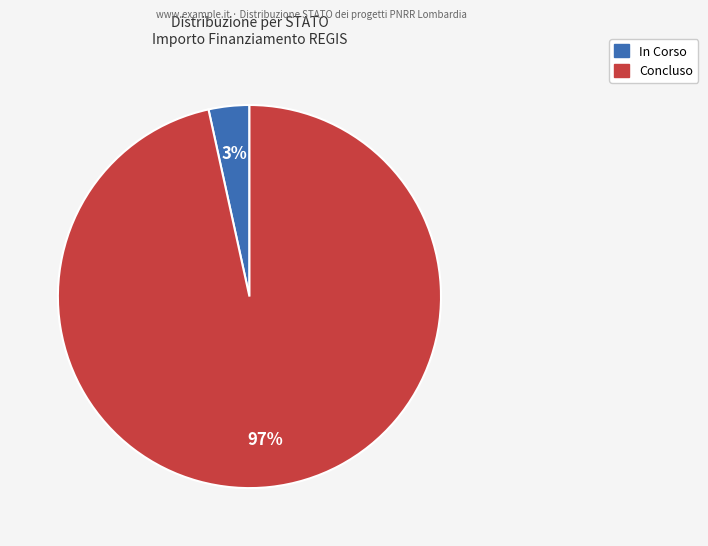

Does any single category account for the majority?

Yes